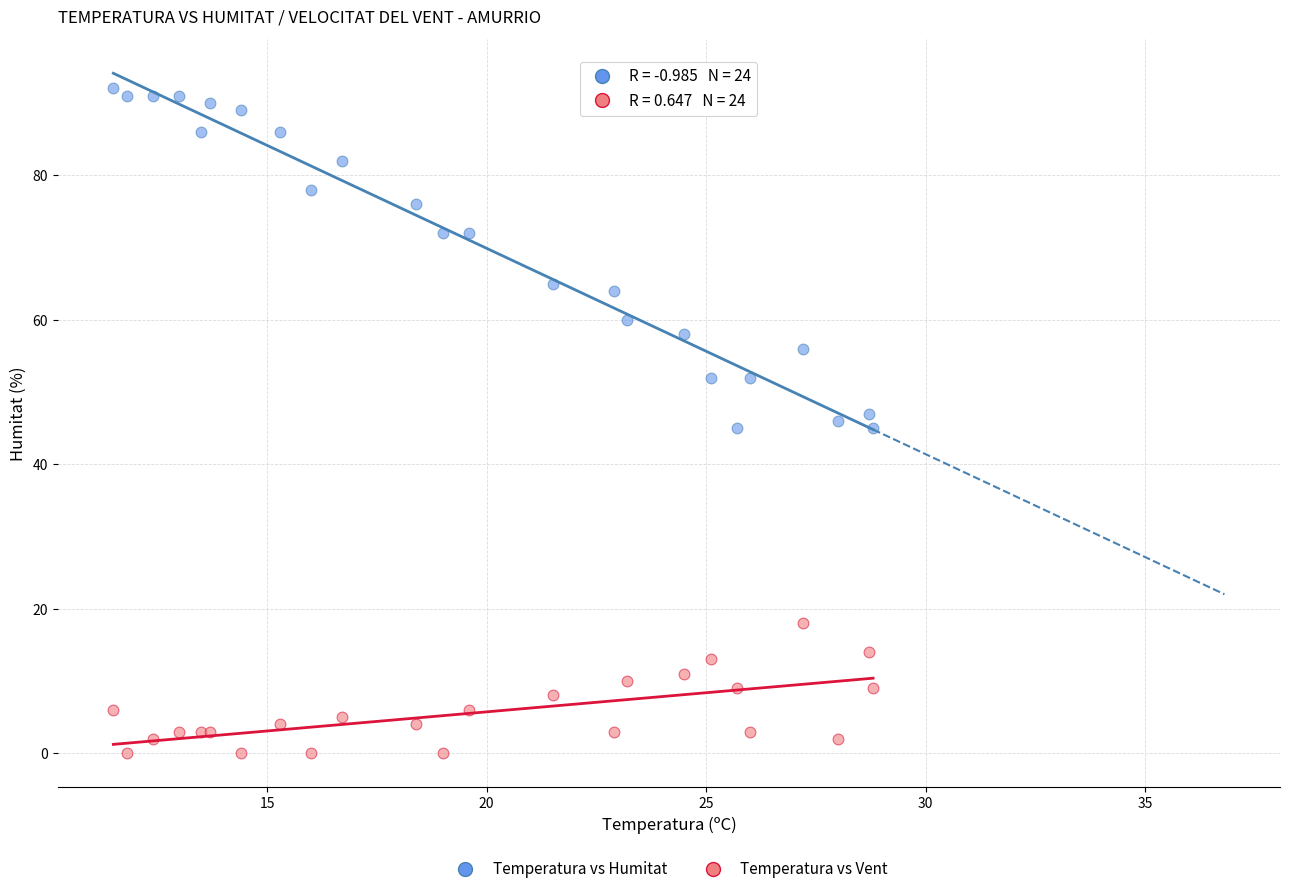

Which series contains the lowest Y value?

Temperatura vs Vent